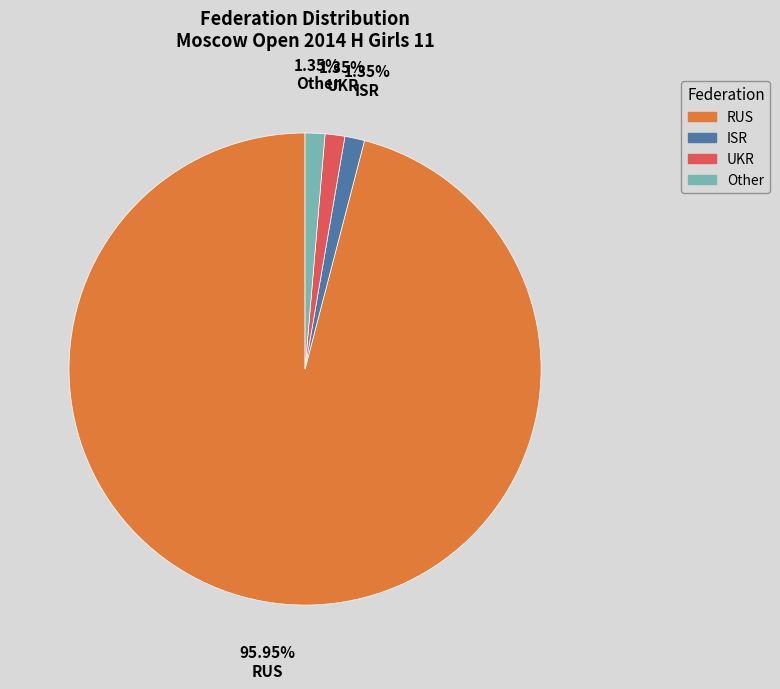

Which slice is the largest?

RUS